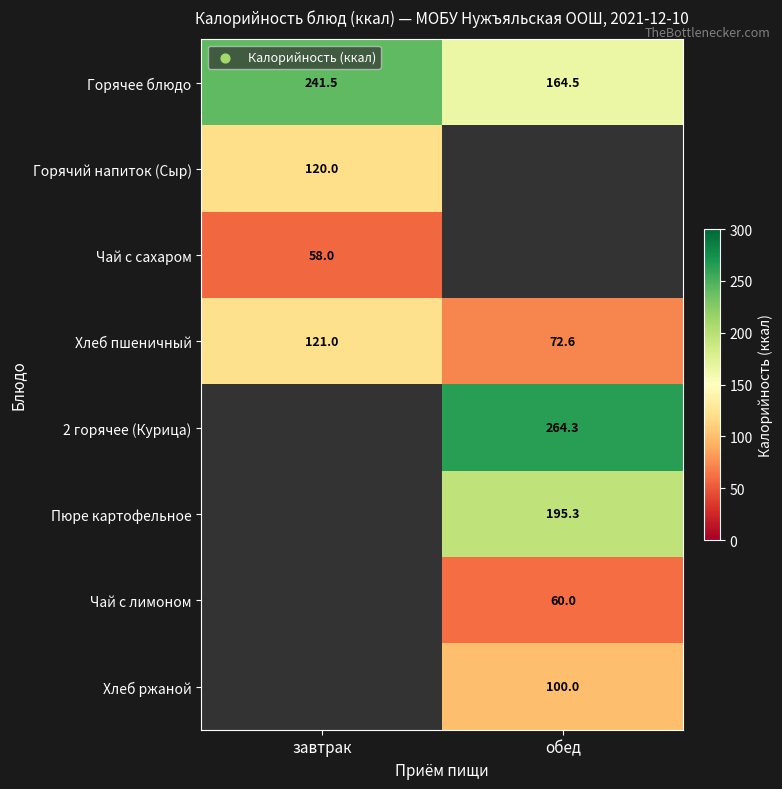

The Горячее блюдо series shows 241.5 at завтрак. True or false?

True